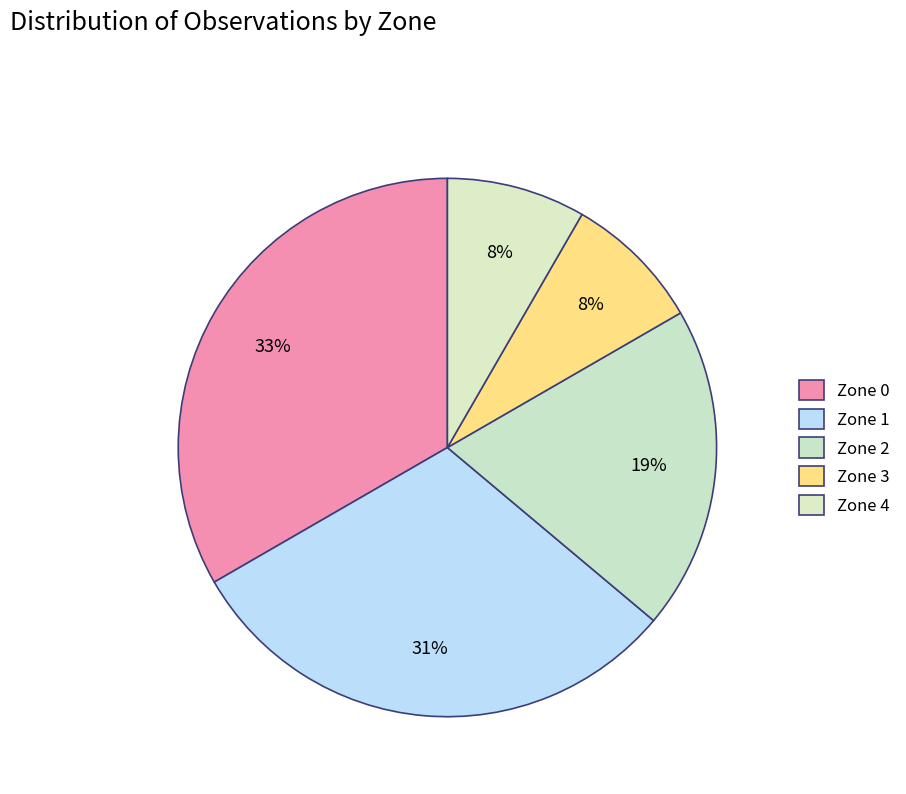

How many segments does this pie chart have?

5